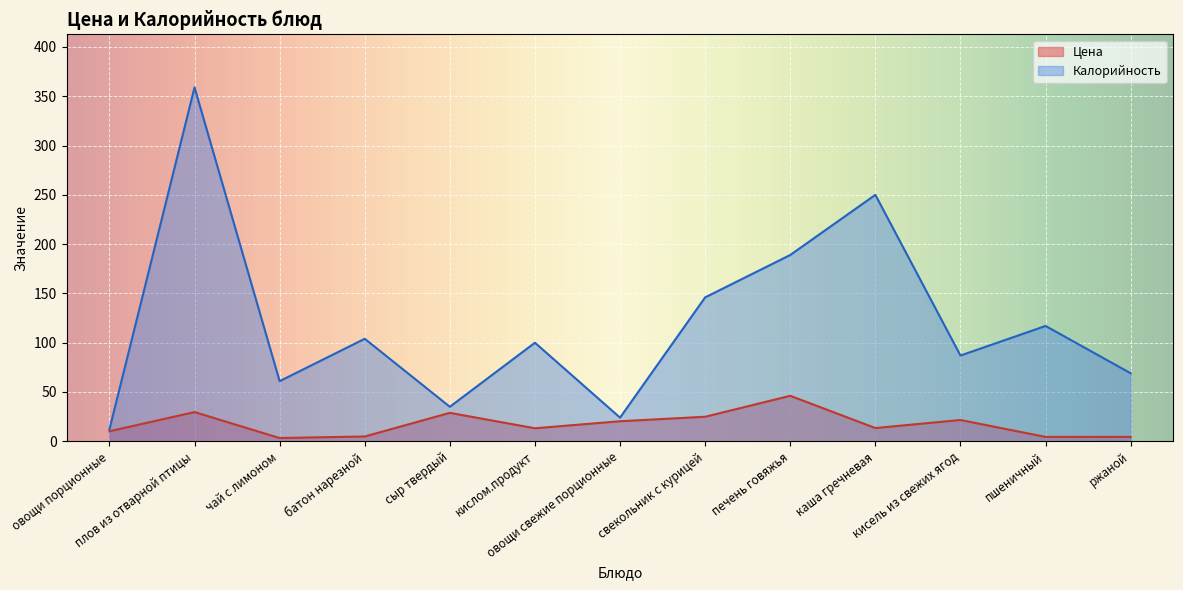

What is the highest value of the Калорийность series?

359.0